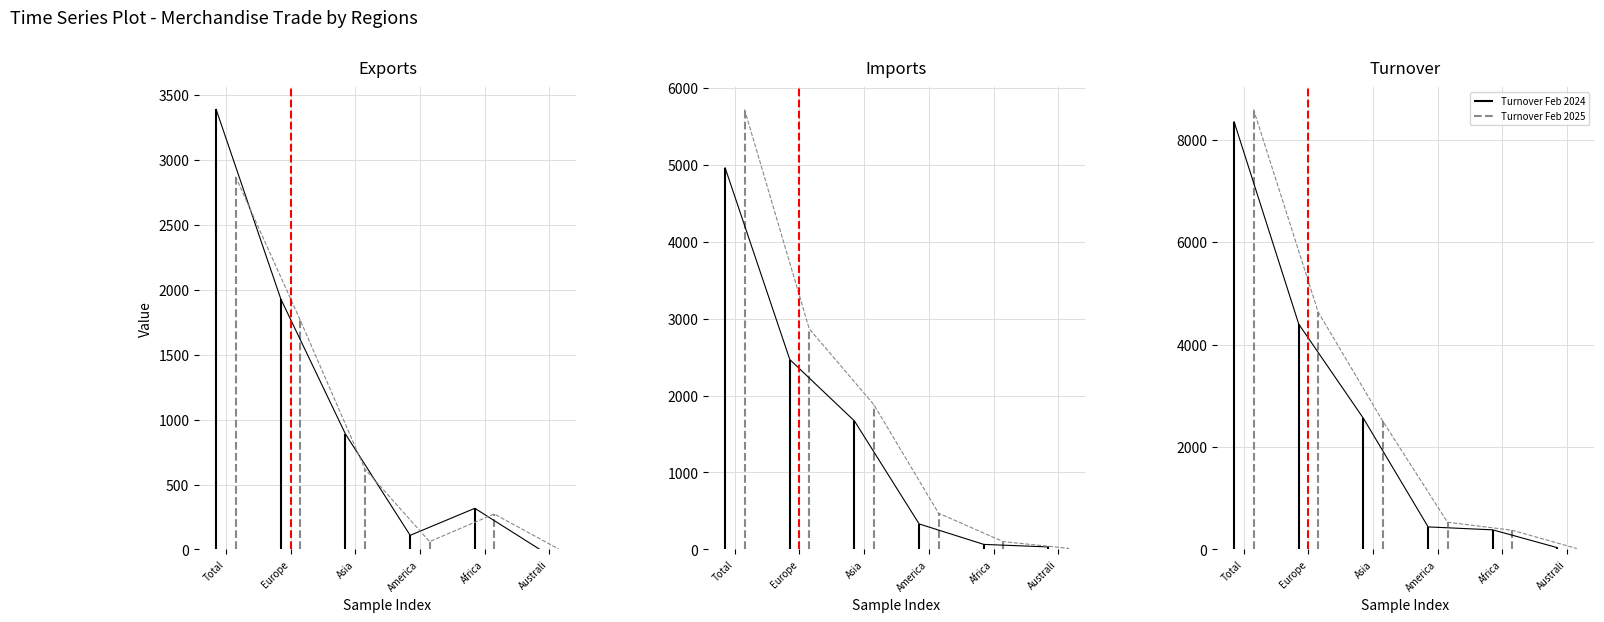

How many values in the Imports Feb 2024 series exceed 1669?

2